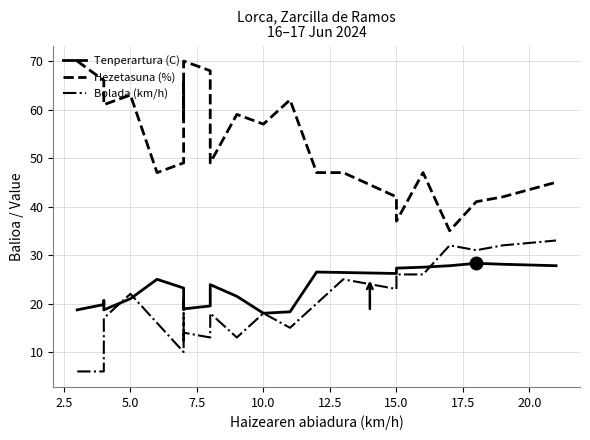

What is the label of the 6th point from the right?

15.0